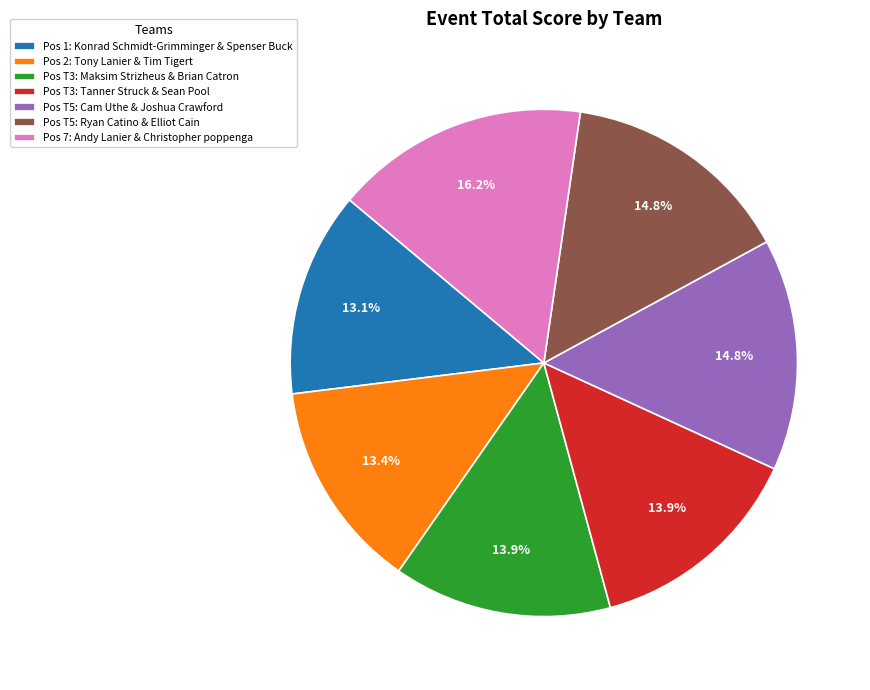

Is there any slice that represents more than half of the pie?

No